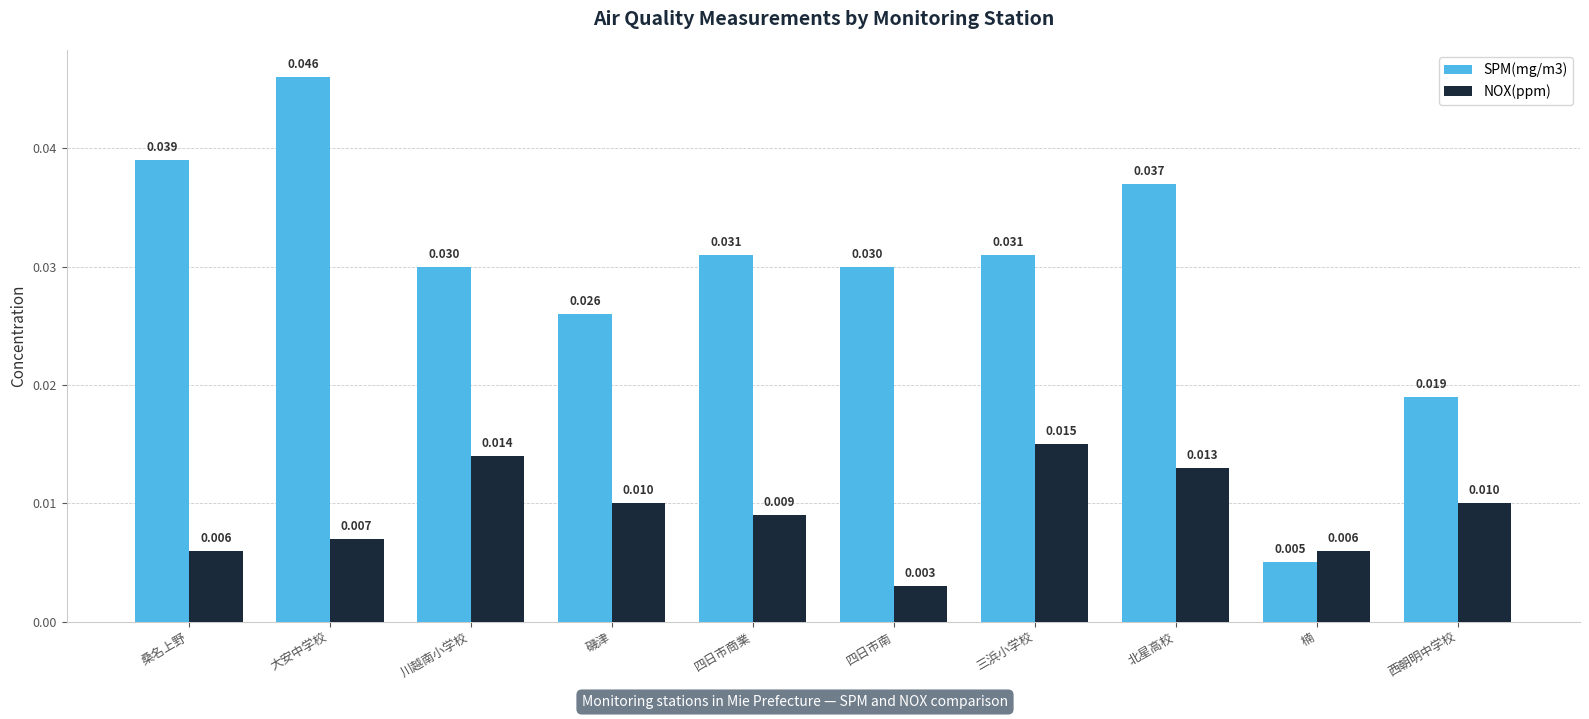

At which category is the sum across all series the highest?

大安中学校